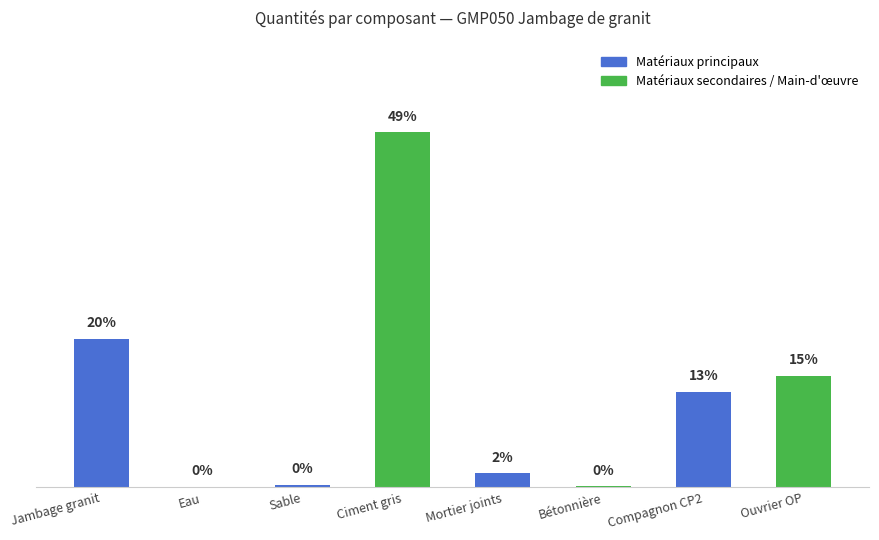

What is the ratio of the value at Jambage granit to the value at Ciment gris?

0.4